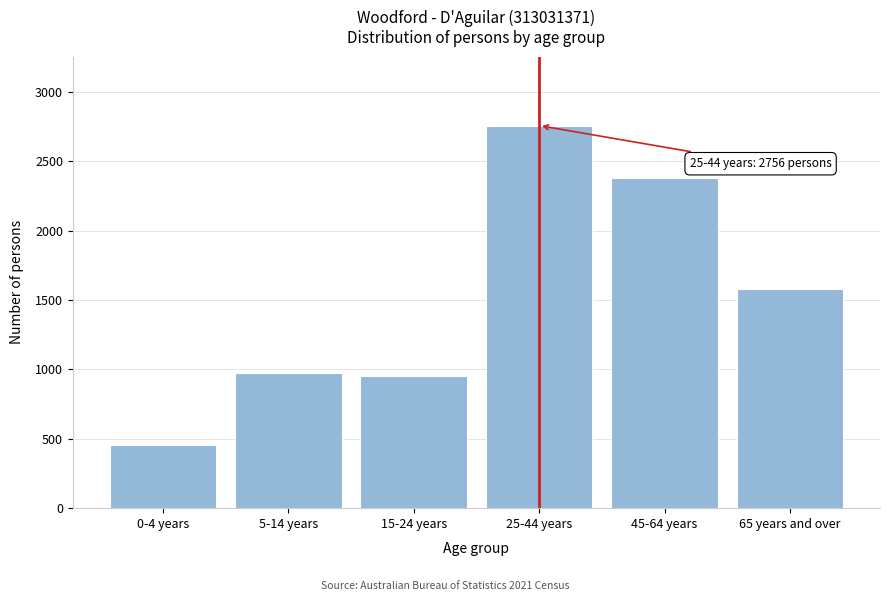

Reading left to right, transcribe all the data shown in this chart.

458	975	953	2756	2378	1580